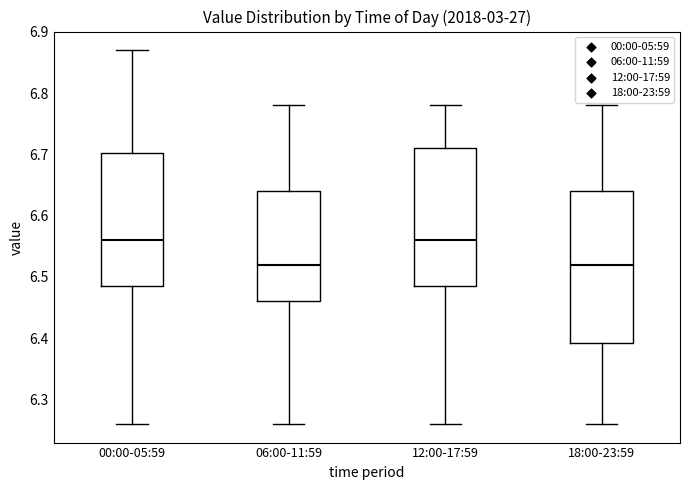

Reading left to right, transcribe this box plot: for each box, give where its median line is, the range the box spans, and where its two whiskers end, as read against the y-axis. The values are not printed on the chart, so give them approximately, as read against the axis.

00:00-05:59: median 6.56, box 6.49 to 6.70, whiskers 6.26 to 6.87
06:00-11:59: median 6.52, box 6.46 to 6.64, whiskers 6.26 to 6.78
12:00-17:59: median 6.56, box 6.49 to 6.71, whiskers 6.26 to 6.78
18:00-23:59: median 6.52, box 6.39 to 6.64, whiskers 6.26 to 6.78